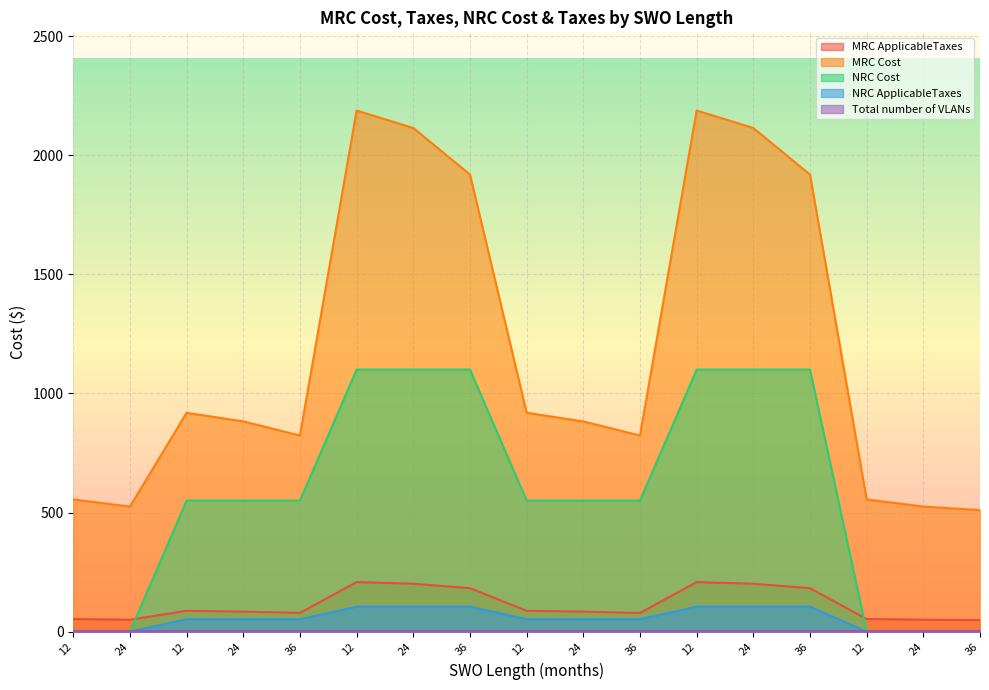

The NRC Cost series shows 725.0 at 24. True or false?

False